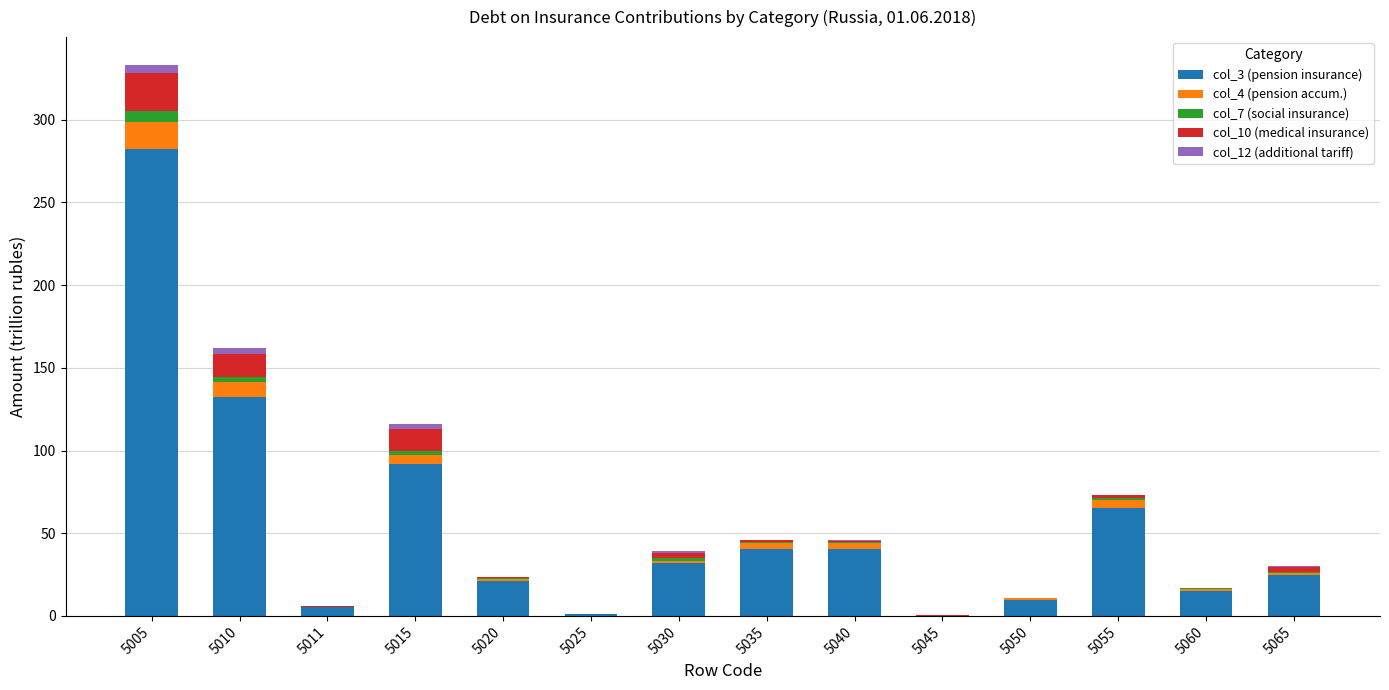

At which category is the sum across all series the highest?

5005